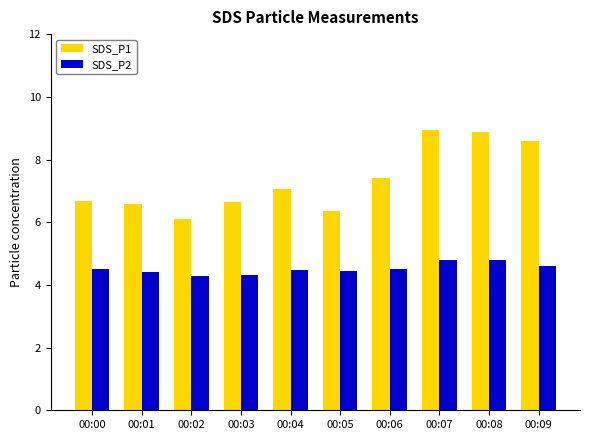

The value of SDS_P2 at 00:05 is 7.9. True or false?

False